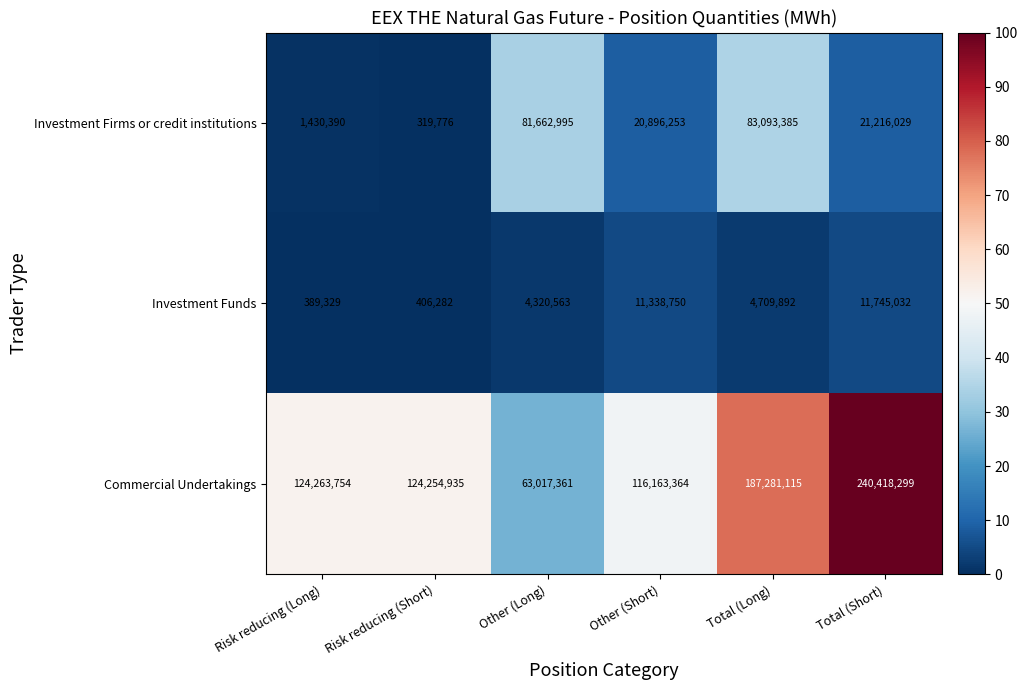

Reading left to right, extract all data points from this chart.

Investment Firms or credit institutions: Risk reducing (Long)=1430390	Risk reducing (Short)=319776	Other (Long)=81662995	Other (Short)=20896253	Total (Long)=83093385	Total (Short)=21216029
Investment Funds: Risk reducing (Long)=389329	Risk reducing (Short)=406282	Other (Long)=4320563	Other (Short)=11338750	Total (Long)=4709892	Total (Short)=11745032
Commercial Undertakings: Risk reducing (Long)=124263754	Risk reducing (Short)=124254935	Other (Long)=63017361	Other (Short)=116163364	Total (Long)=187281115	Total (Short)=240418299